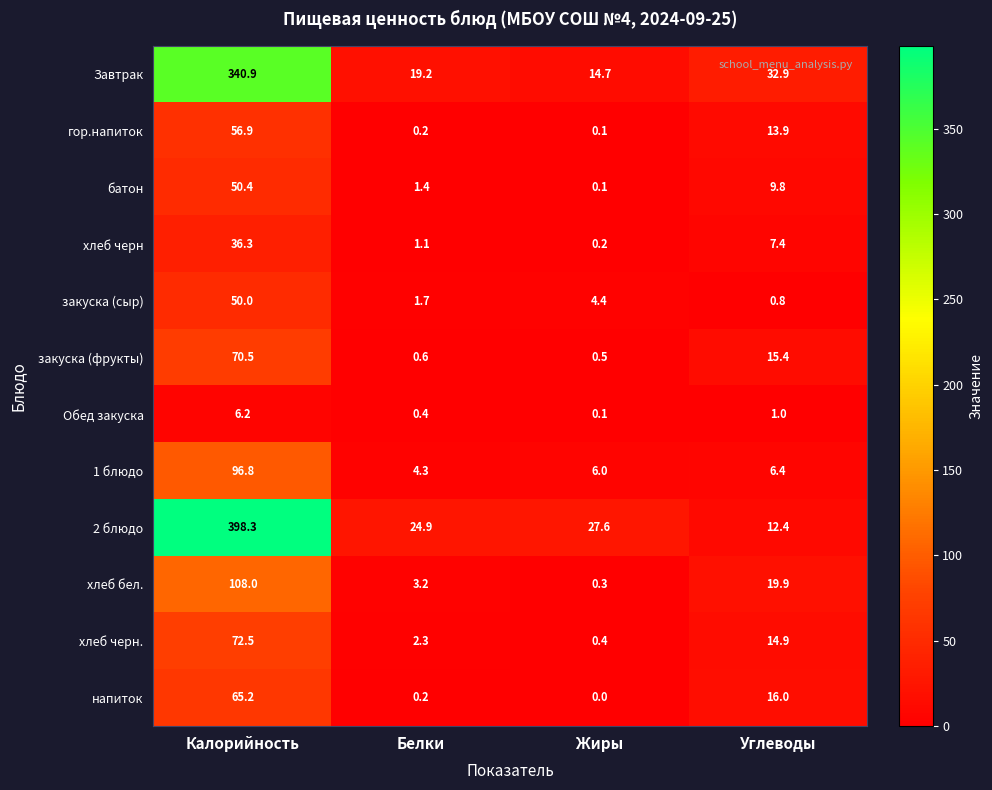

What is the sum of the 2 блюдо values at Белки and Калорийность?

423.2